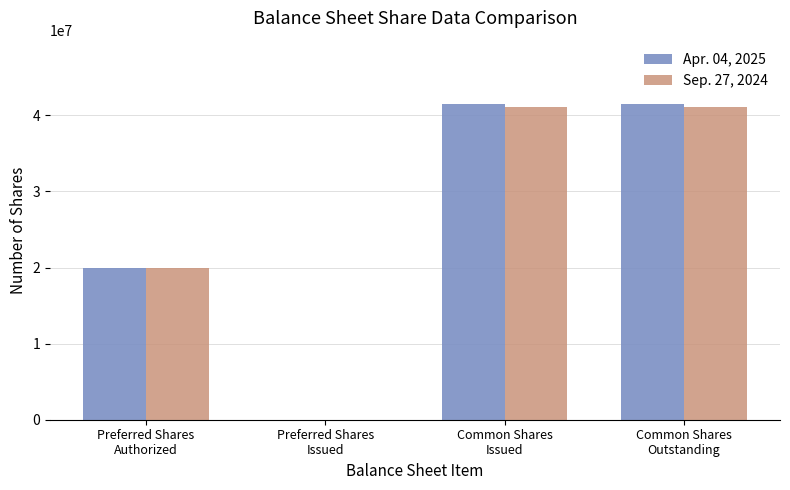

How many Apr. 04, 2025 values are between 20000000 and 41512831?

3